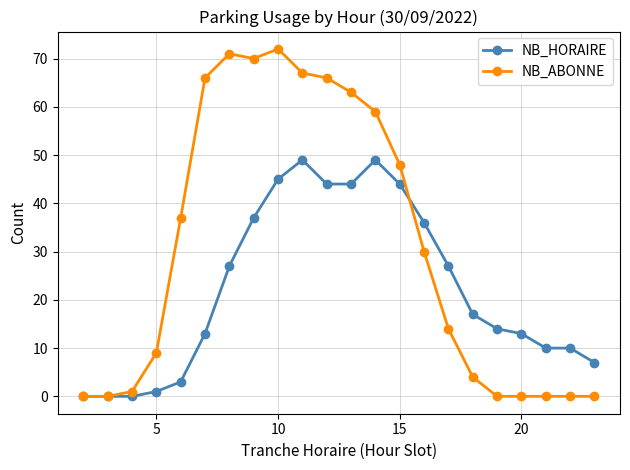

What is the value of the NB_ABONNE point at the 12th from the left?

63